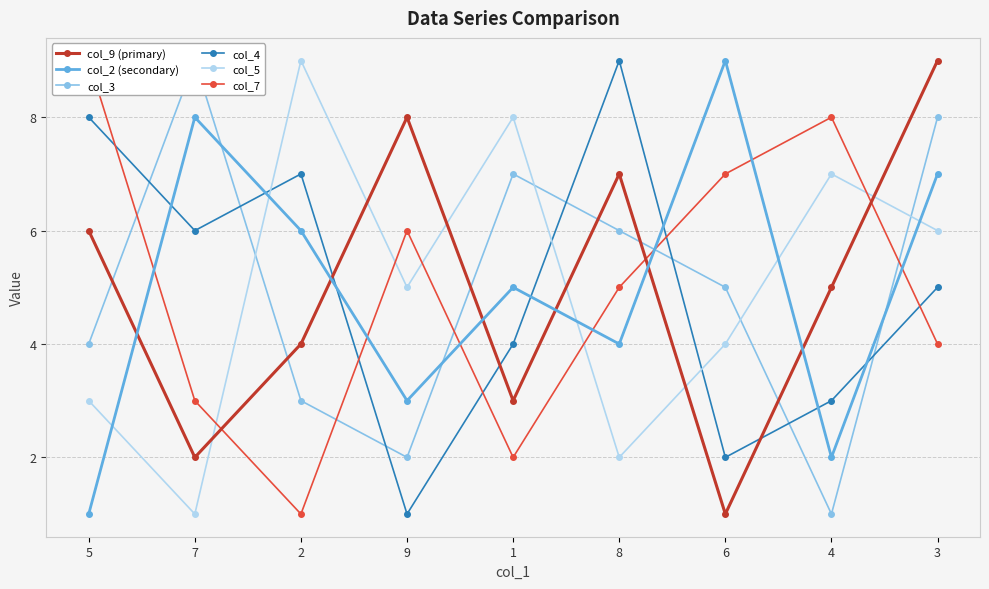

Reading left to right, transcribe all the data shown in this chart.

col_9 (primary): 5=6	7=2	2=4	9=8	1=3	8=7	6=1	4=5	3=9
col_2 (secondary): 5=1	7=8	2=6	9=3	1=5	8=4	6=9	4=2	3=7
col_3: 5=4	7=9	2=3	9=2	1=7	8=6	6=5	4=1	3=8
col_4: 5=8	7=6	2=7	9=1	1=4	8=9	6=2	4=3	3=5
col_5: 5=3	7=1	2=9	9=5	1=8	8=2	6=4	4=7	3=6
col_7: 5=9	7=3	2=1	9=6	1=2	8=5	6=7	4=8	3=4